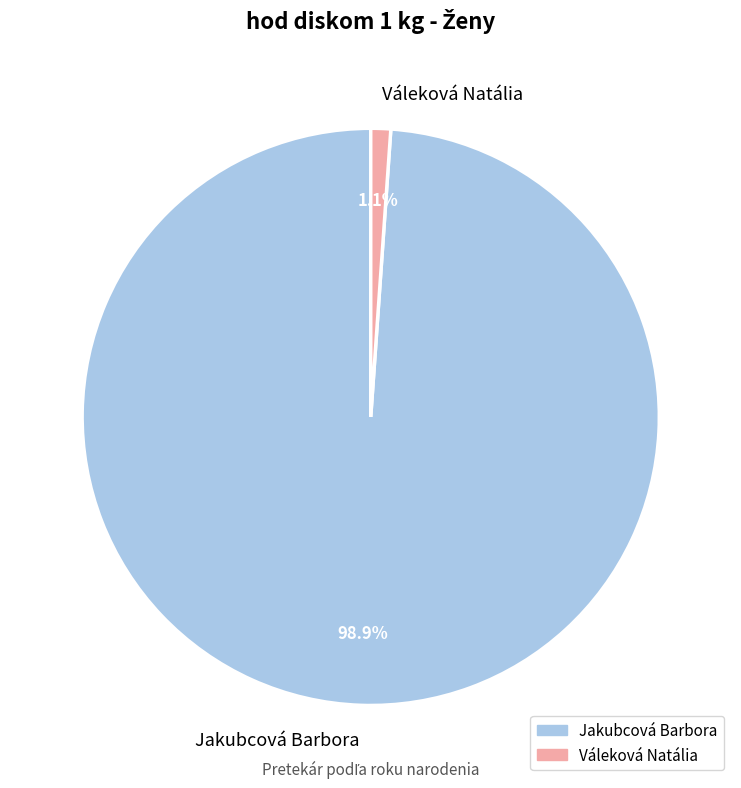

To the nearest percent, what portion does Váleková Natália represent?

1%